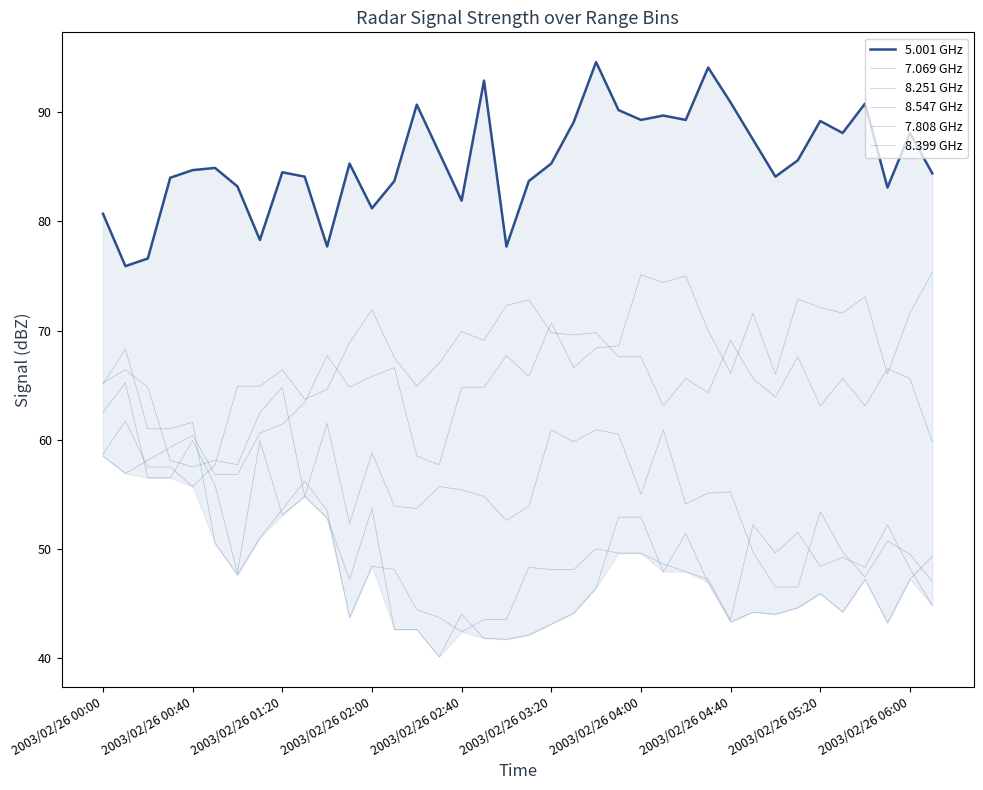

What value does the 7.069 GHz series have at 26?

75.0